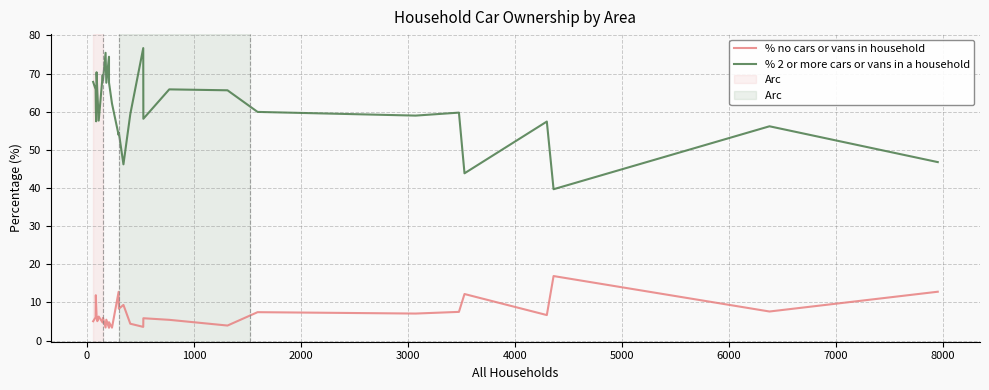

What is the difference between the second highest and minimum values in the % no cars or vans in household series?

9.4